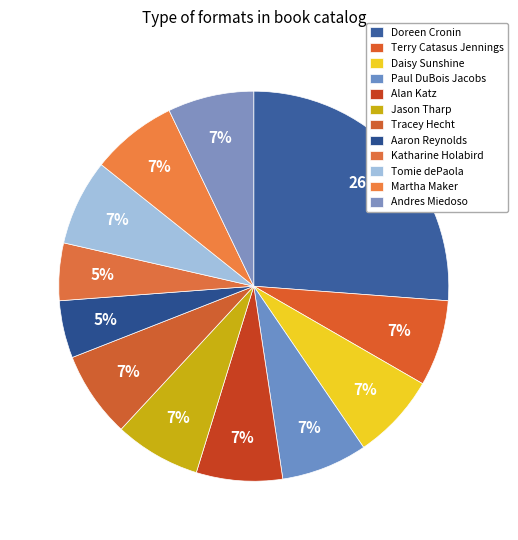

True or false: Aaron Reynolds accounts for 5% of the total.

True